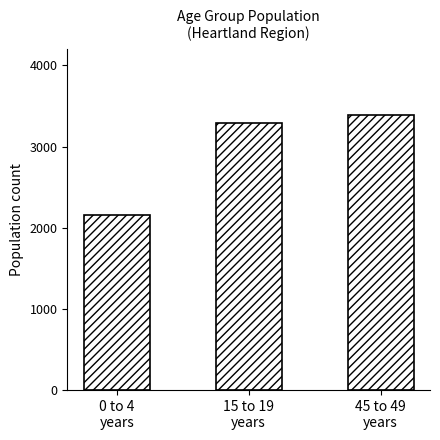

True or false: the data shows 937 at 0 to 4
years.

False